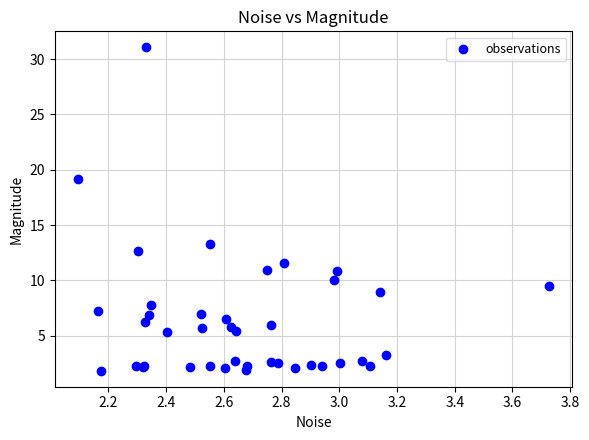

What Y value in the scatter plot is closest to 16?

13.3